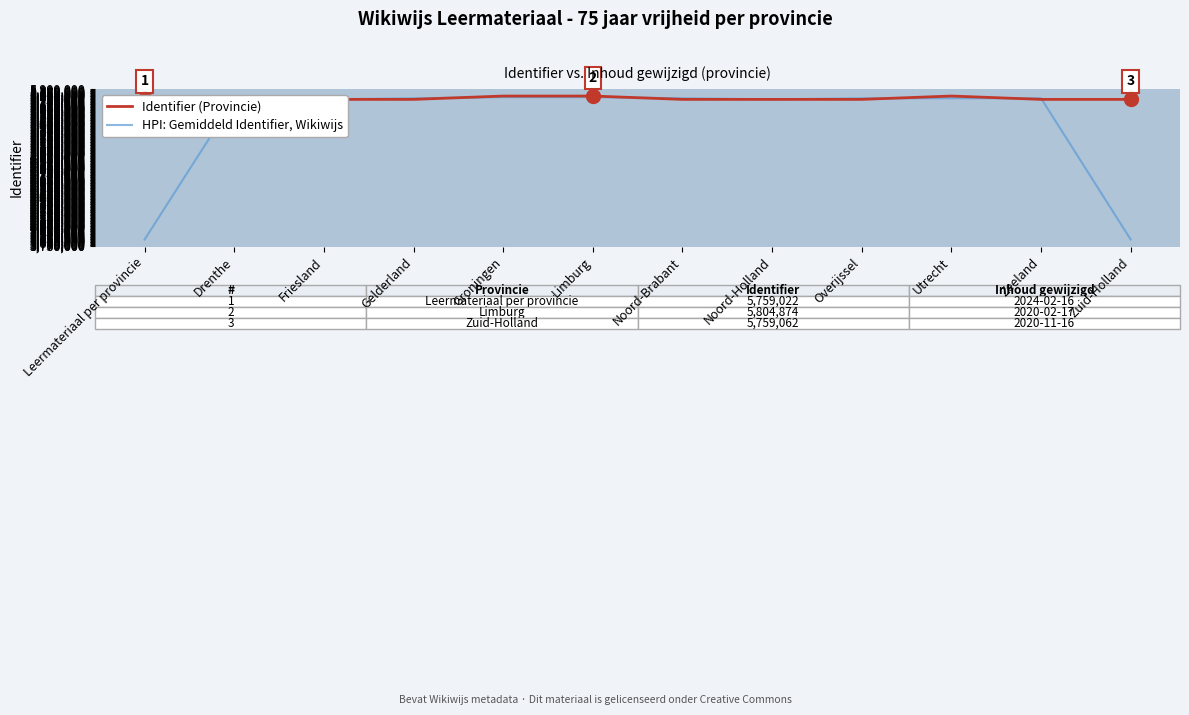

What is the label of the 3rd point from the right?

Utrecht